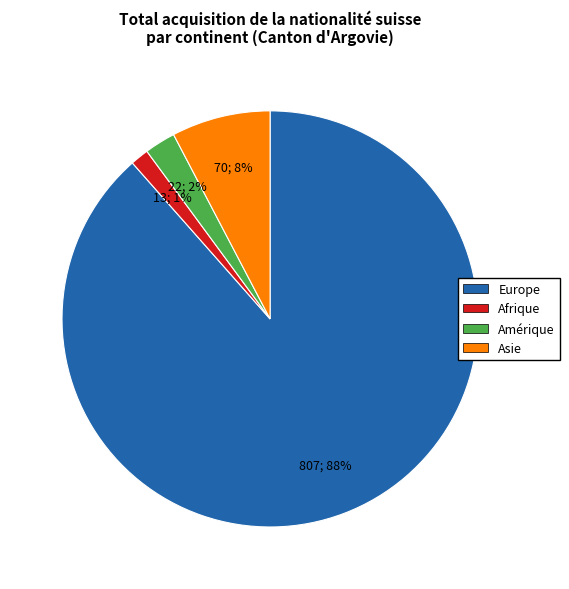

To the nearest percent, what is the average slice percentage?

25%